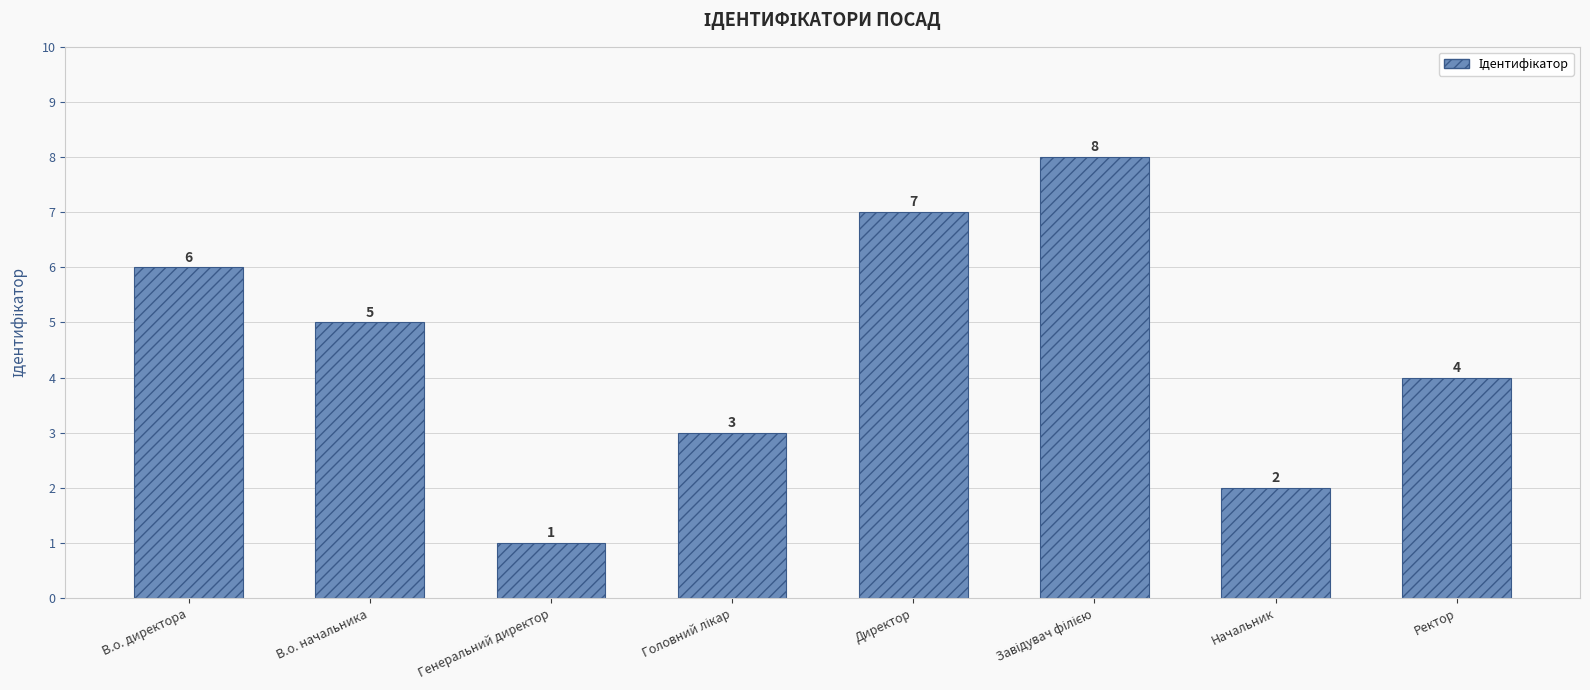

True or false: the data shows 1 at В.о. директора.

False